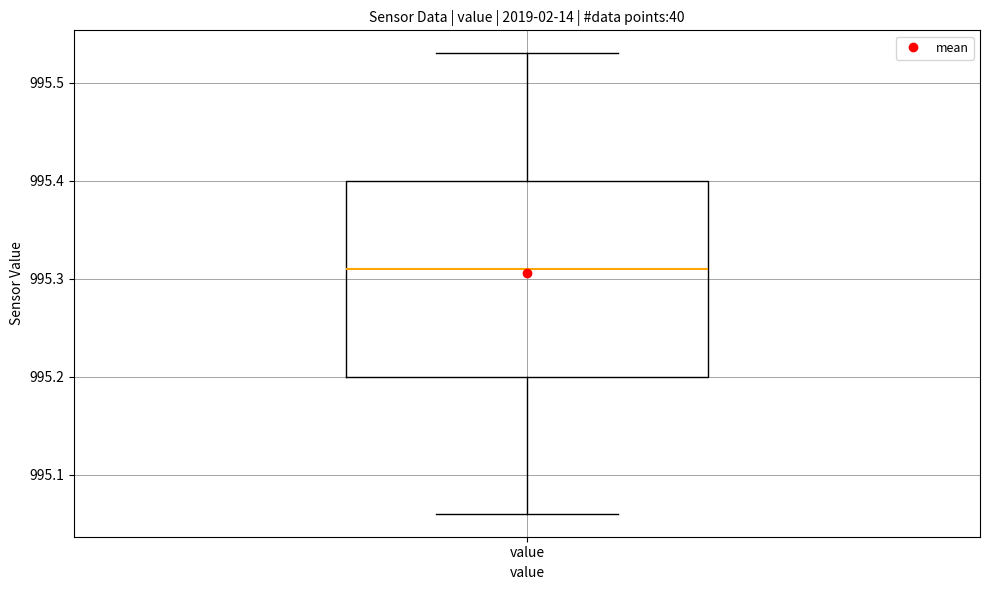

Where is the lower edge of the box for value on the y-axis? The values are not printed on the chart, so give them approximately, as read against the axis.

995.20